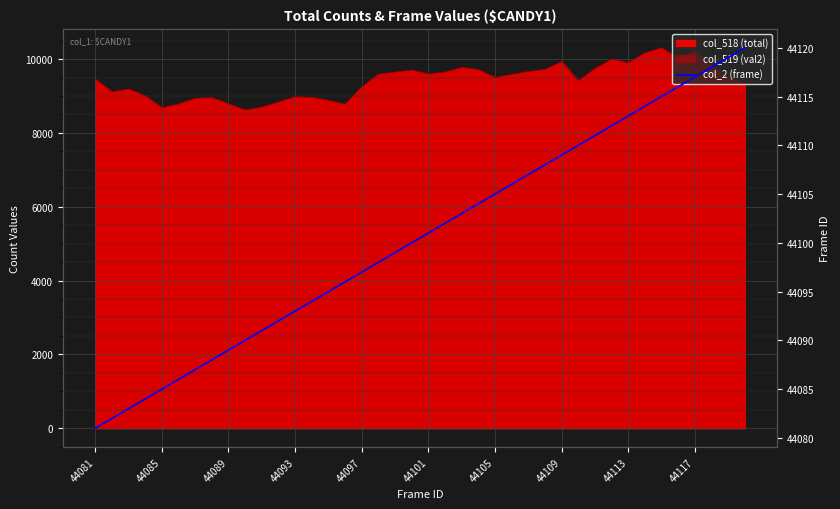

Is it true that the value at 29 is 58272?

False